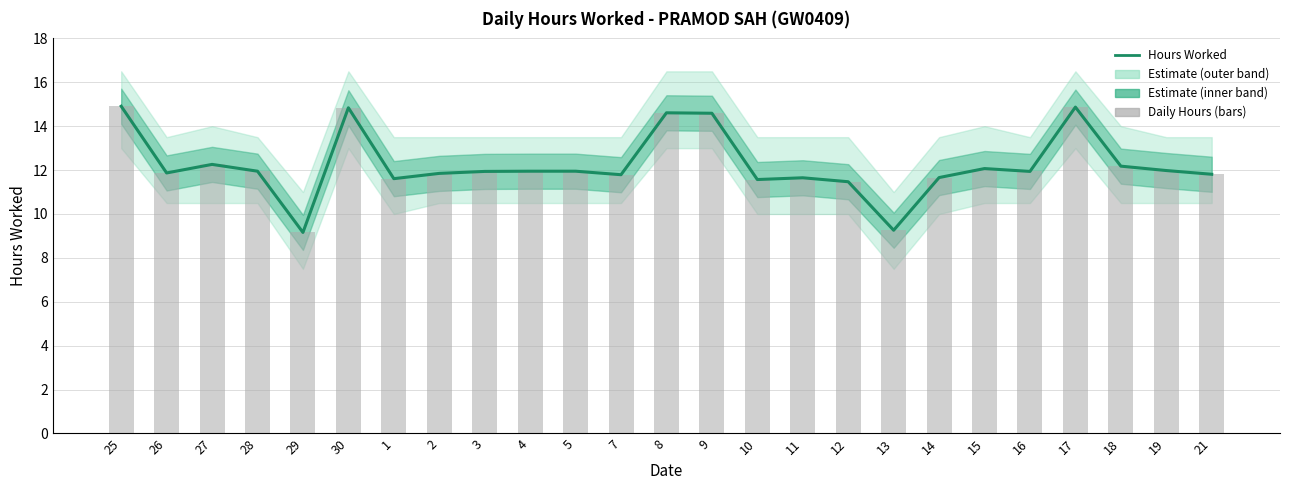

What is the average value?

12.2